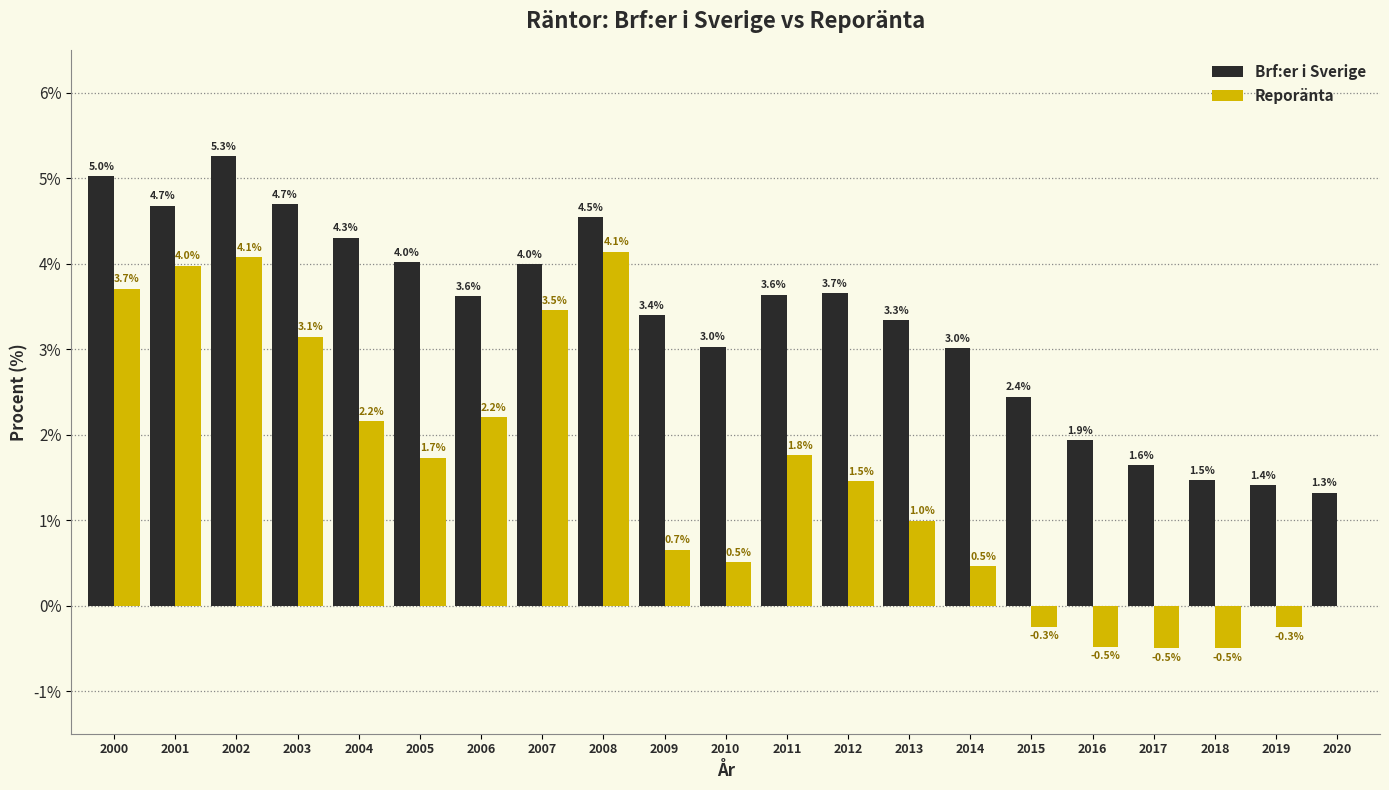

Is the value of Brf:er i Sverige at 2010 greater than the value of Reporänta at 2016?

Yes